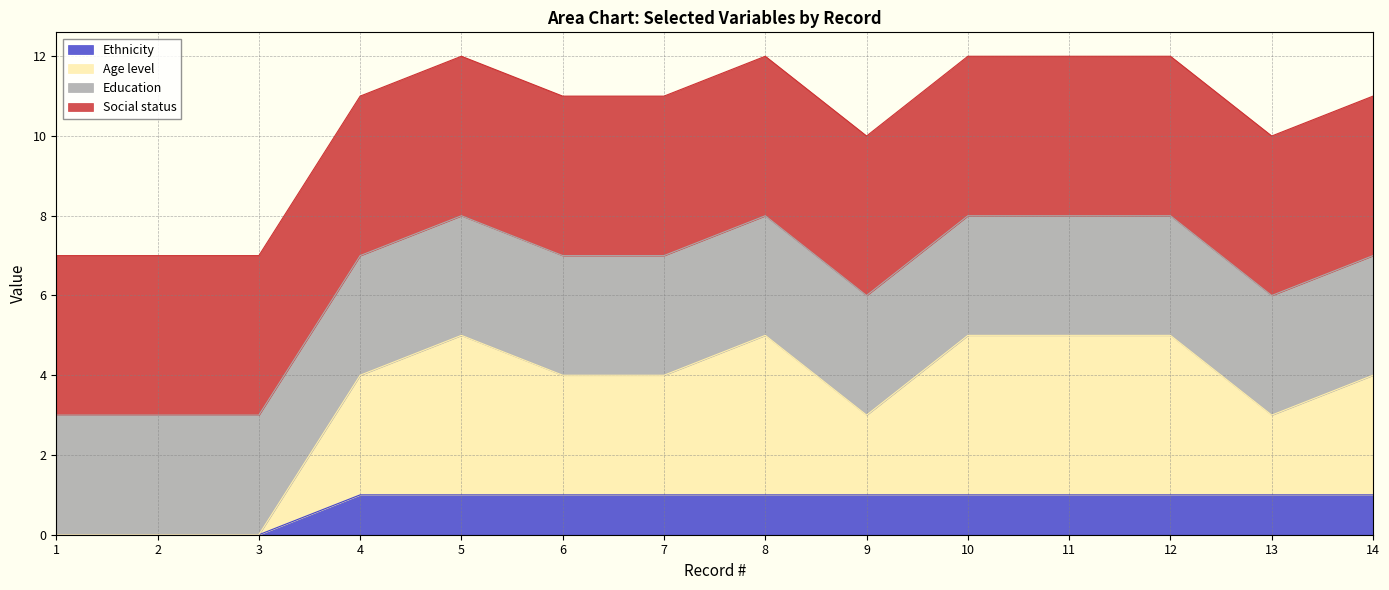

True or false: Ethnicity and Age level intersect in this chart.

False